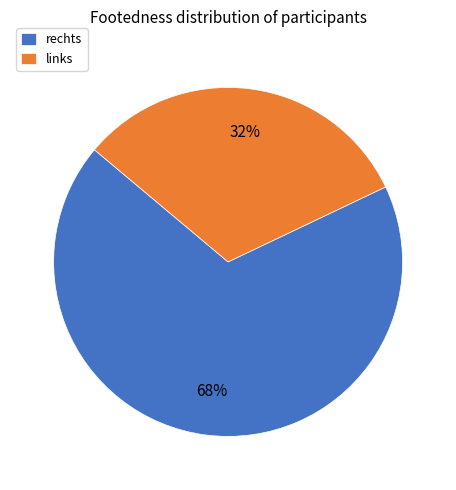

To the nearest percent, what is the average slice percentage?

50%